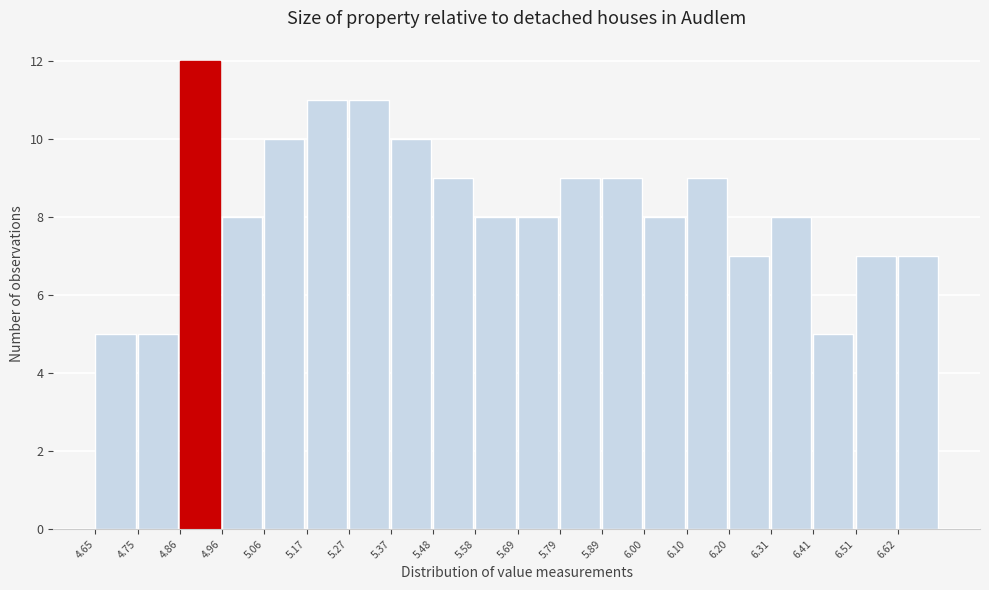

Reading left to right, transcribe this chart: for each bar, give the range it covers on the x-axis and its height. Neither the bar edges nor the heights are printed on the chart, so give them approximately, as read against the axes.

4.66 to 4.76: 5
4.76 to 4.86: 5
4.86 to 4.96: 12
4.96 to 5.06: 8
5.06 to 5.16: 10
5.16 to 5.28: 11
5.28 to 5.38: 11
5.38 to 5.48: 10
5.48 to 5.58: 9
5.58 to 5.68: 8
5.68 to 5.78: 8
5.78 to 5.90: 9
5.90 to 6.00: 9
6.00 to 6.10: 8
6.10 to 6.20: 9
6.20 to 6.30: 7
6.30 to 6.40: 8
6.40 to 6.52: 5
6.52 to 6.62: 7
6.62 to 6.72: 7